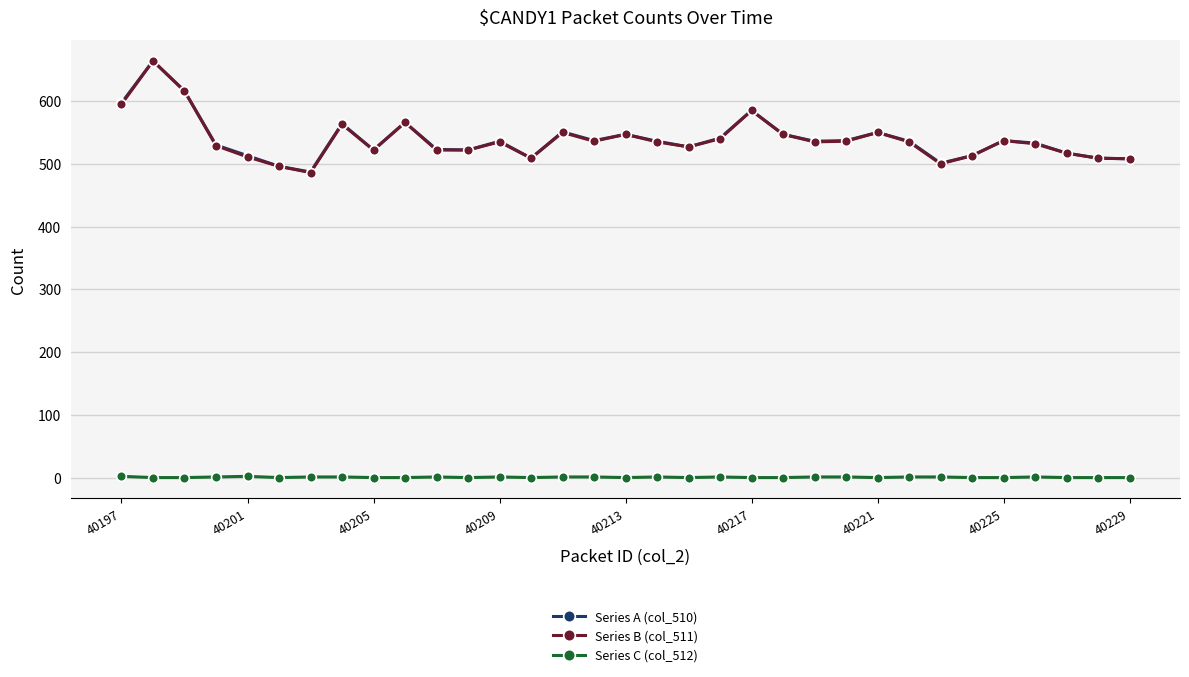

True or false: Series A (col_510) and Series C (col_512) cross at least once.

False